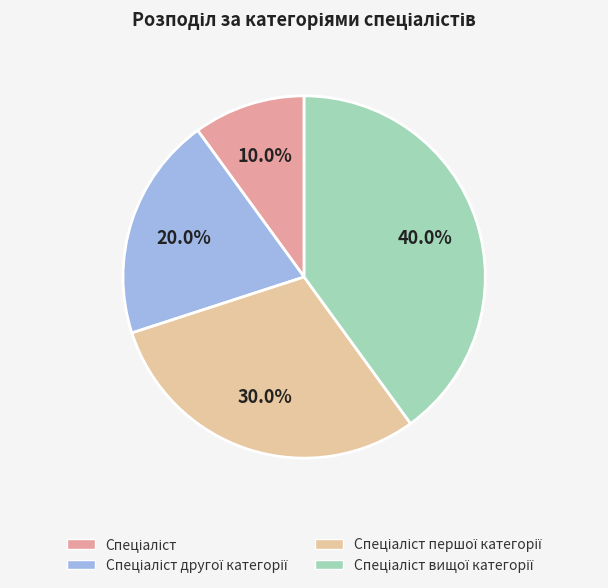

Is there any slice that represents more than half of the pie?

No